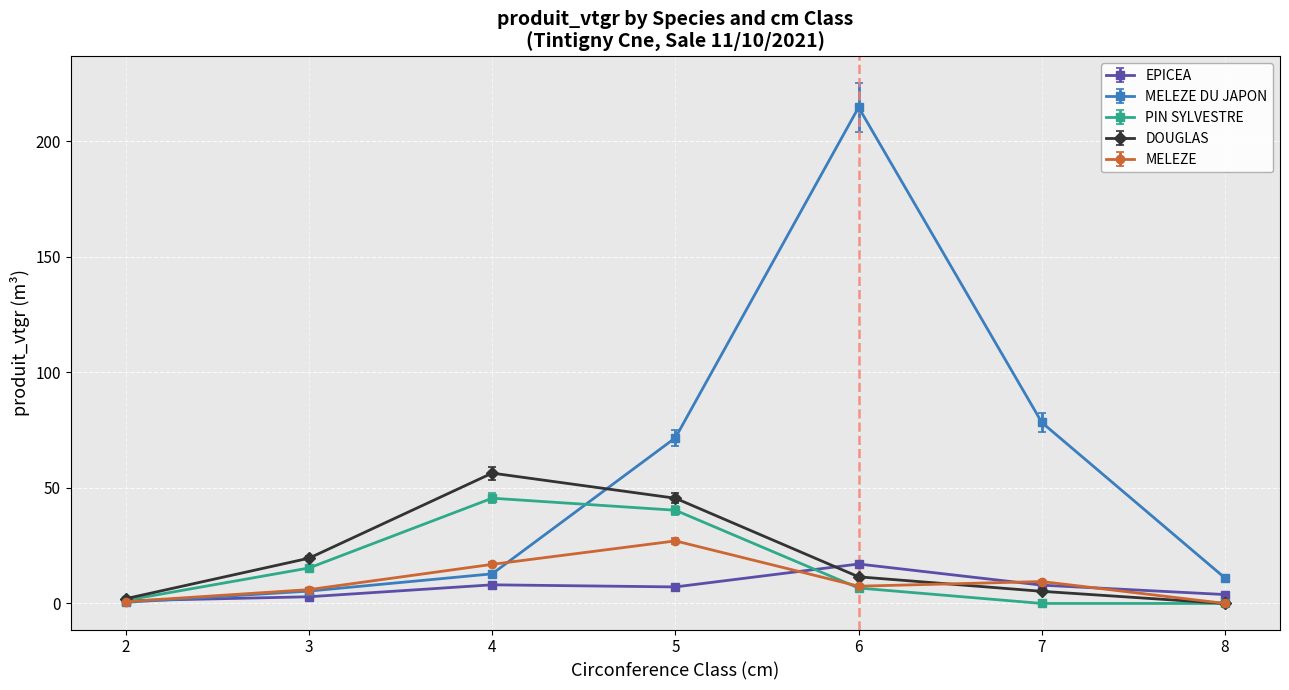

What is the difference between the highest and lowest values at 2?

1.6